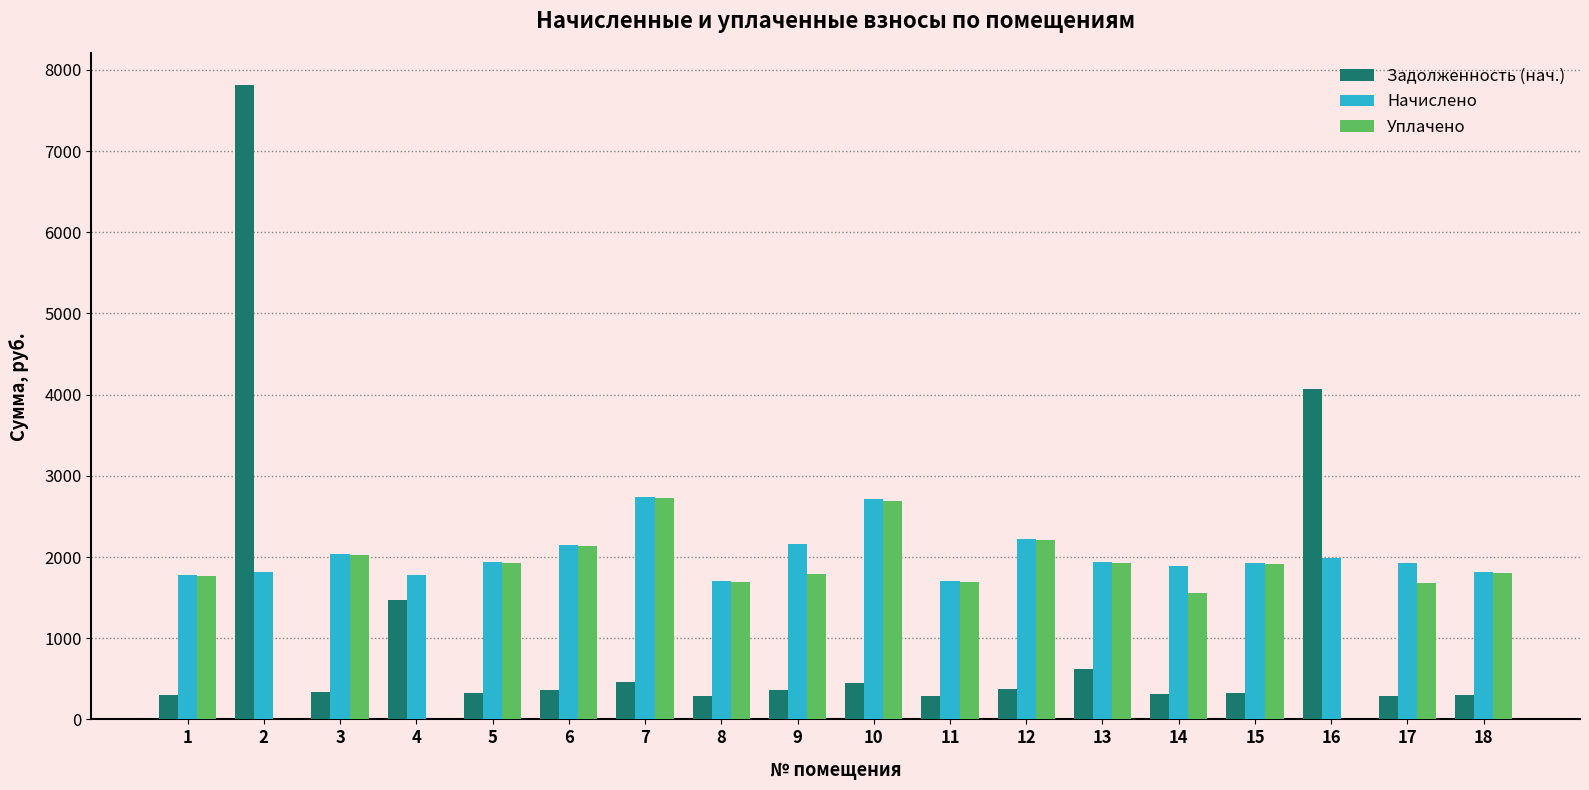

True or false: Задолженность (нач.) has a value of 321.7 at 15.

True